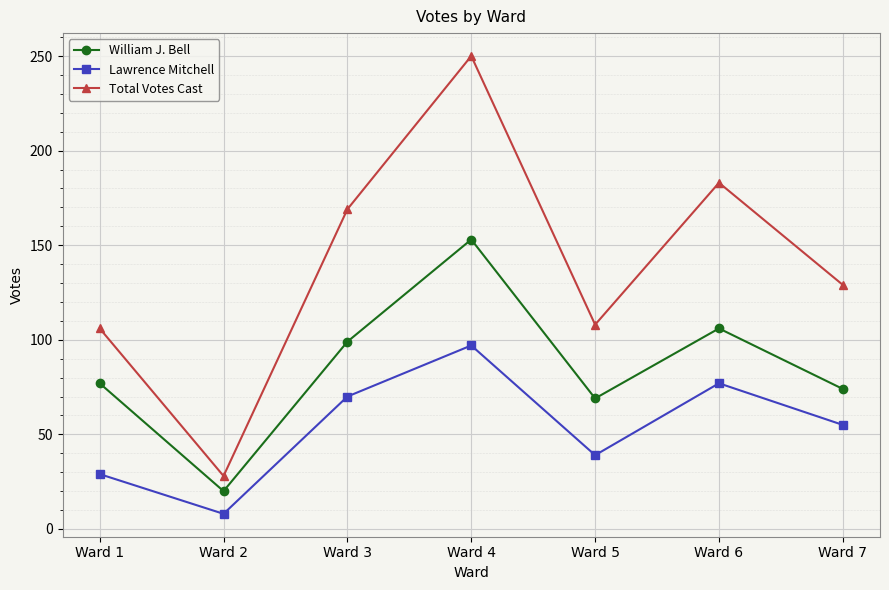

Rank the categories by William J. Bell value from highest to lowest.

Ward 4, Ward 6, Ward 3, Ward 1, Ward 7, Ward 5, Ward 2